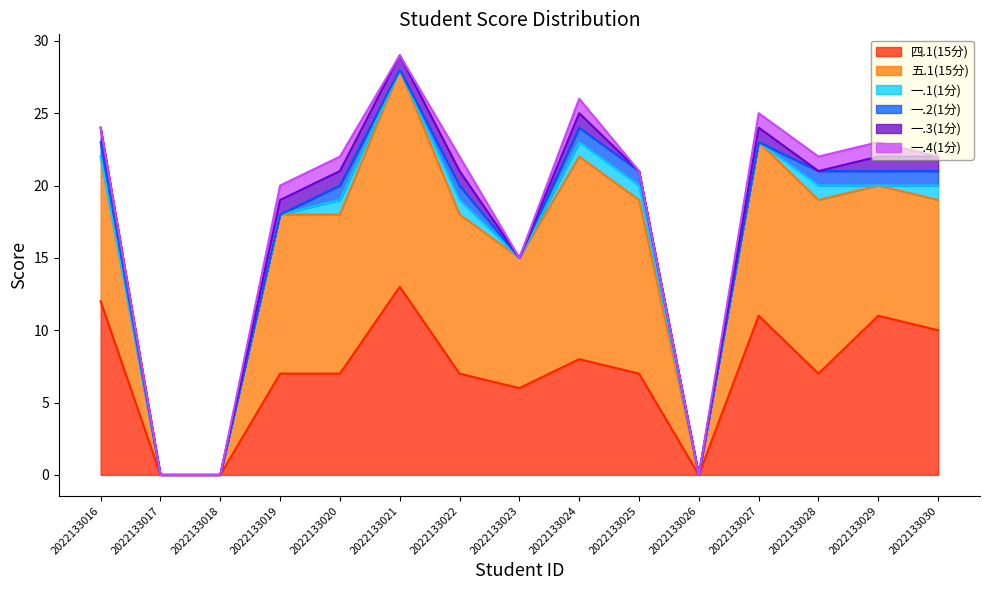

What are all the series names shown in the legend?

四.1(15分), 五.1(15分), 一.1(1分), 一.2(1分), 一.3(1分), 一.4(1分)